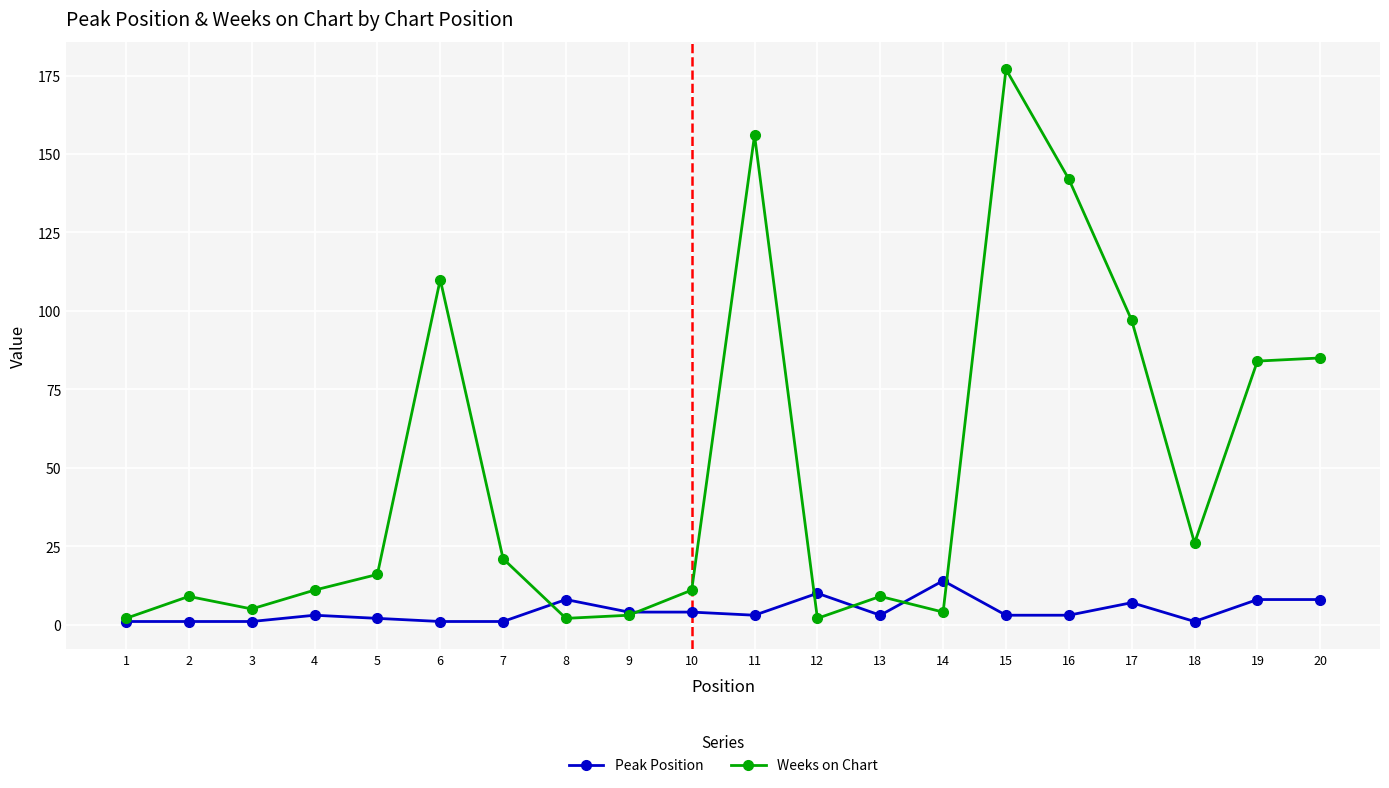

Is it true that Weeks on Chart equals 142 at 16?

True